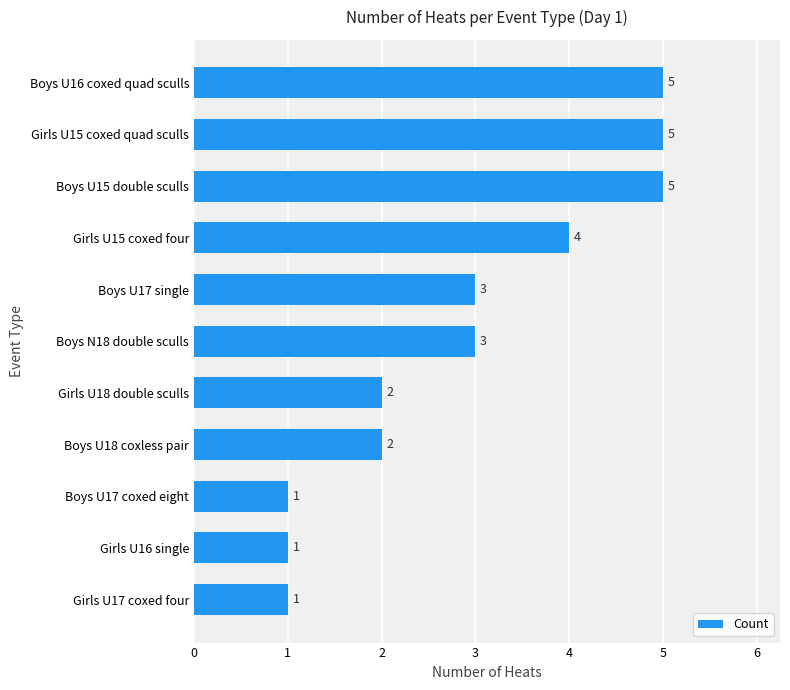

Between Girls U18 double sculls and Girls U15 coxed quad sculls, which is larger?

Girls U15 coxed quad sculls